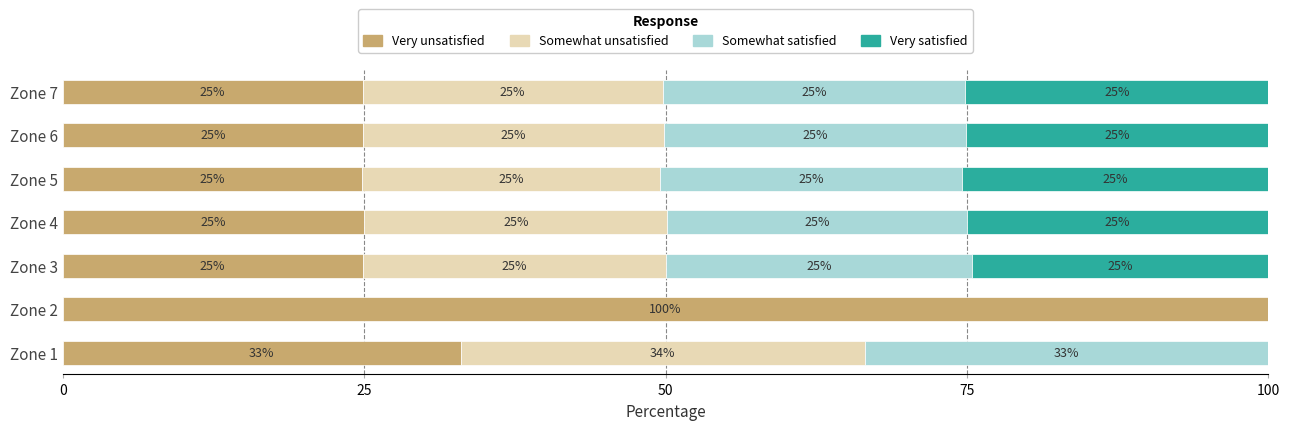

What is the total value across all series at Zone 7?

100.0